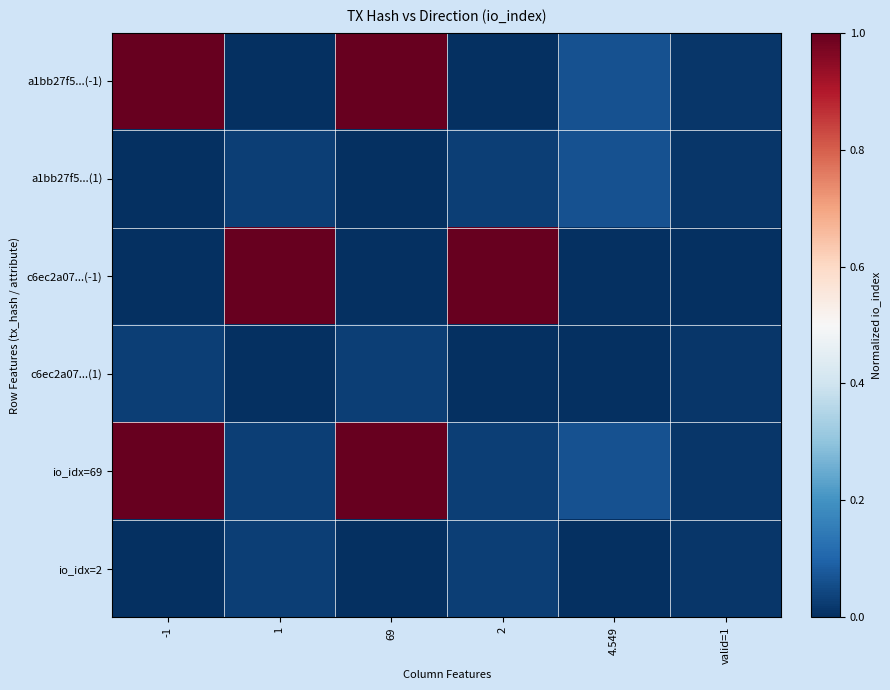

What is the maximum value shown in the chart?

1.0